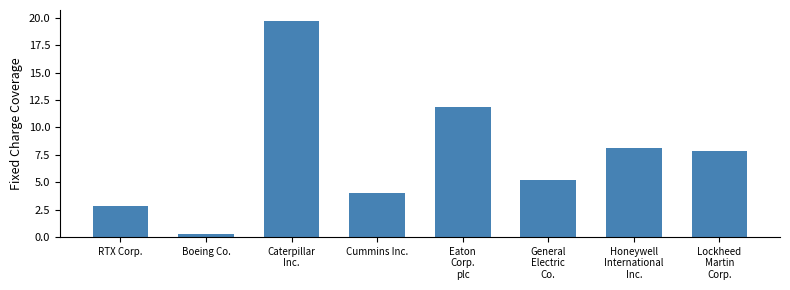

What is the label of the 4th bar from the left?

Cummins Inc.